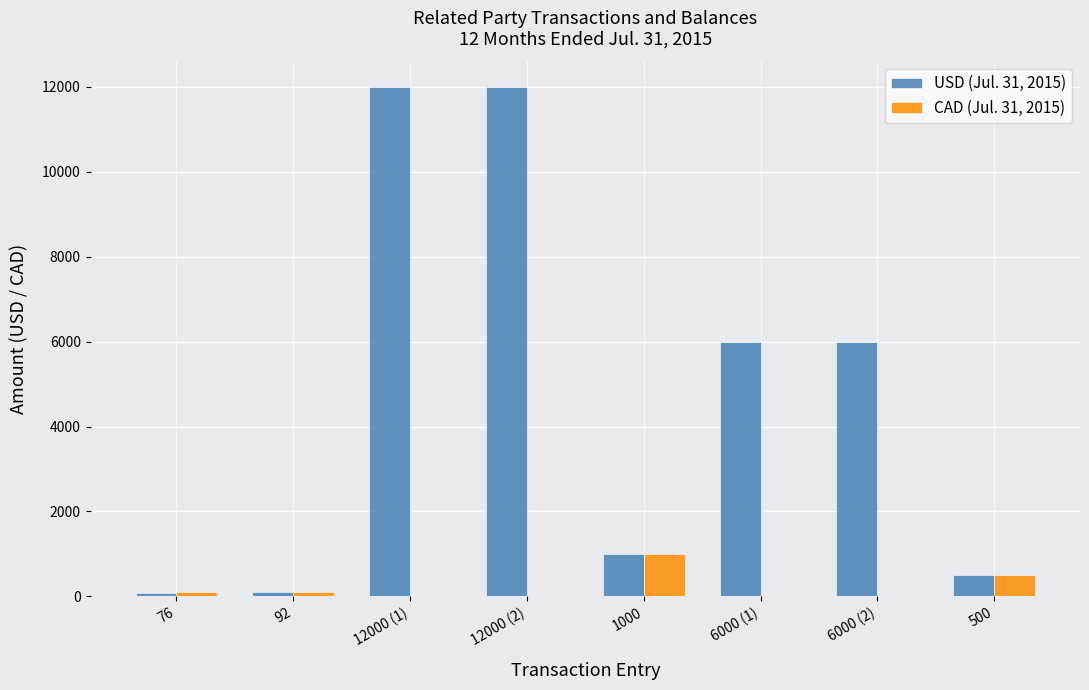

Is the value of USD (Jul. 31, 2015) at 6000 (1) greater than the value of CAD (Jul. 31, 2015) at 500?

Yes